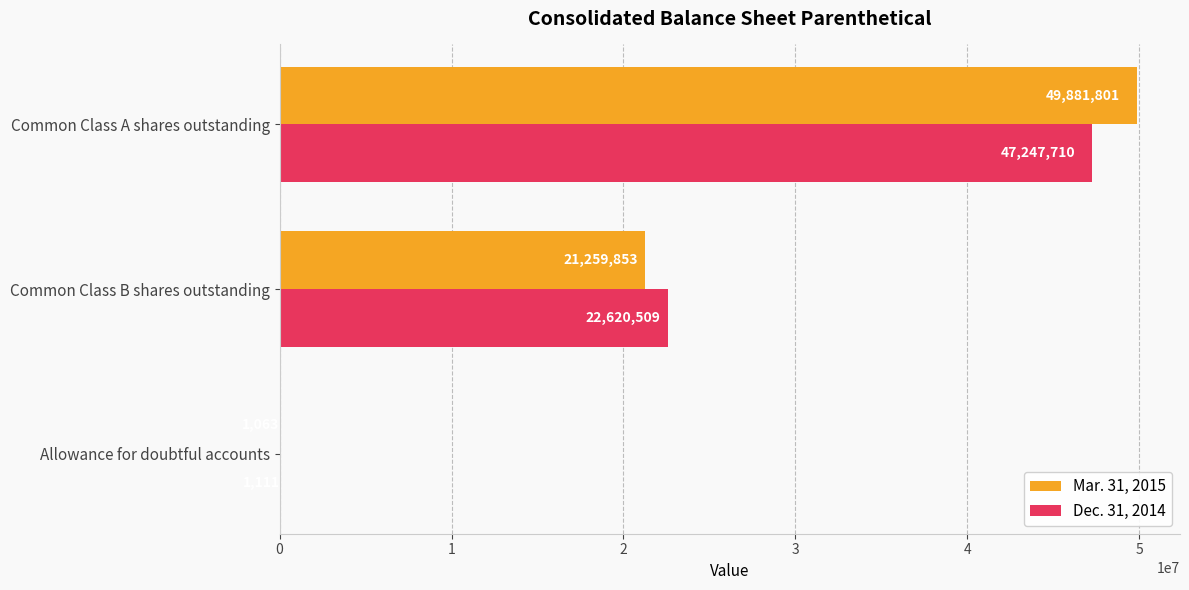

Which series has the largest total across all categories?

Mar. 31, 2015